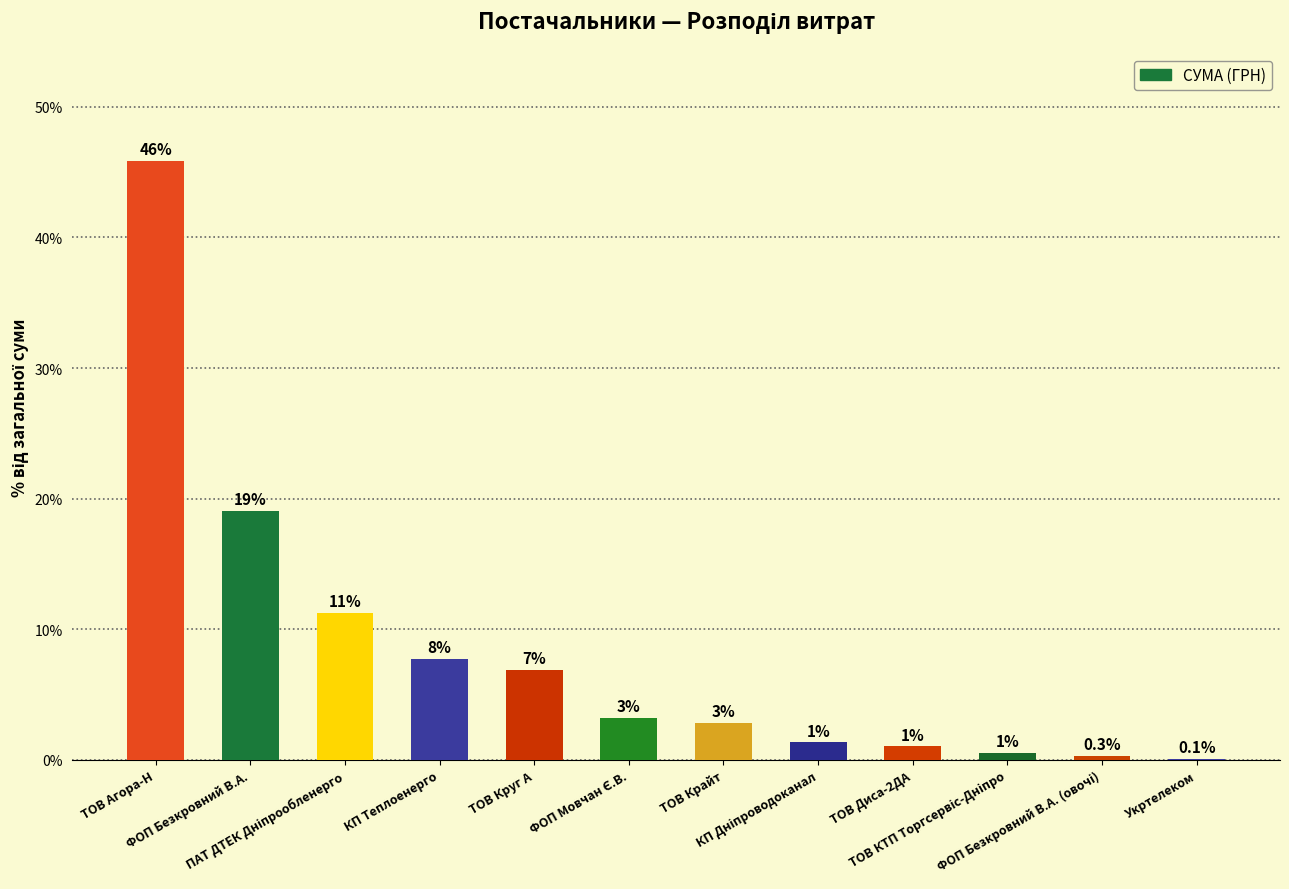

What is the maximum value shown in the chart?

45.9